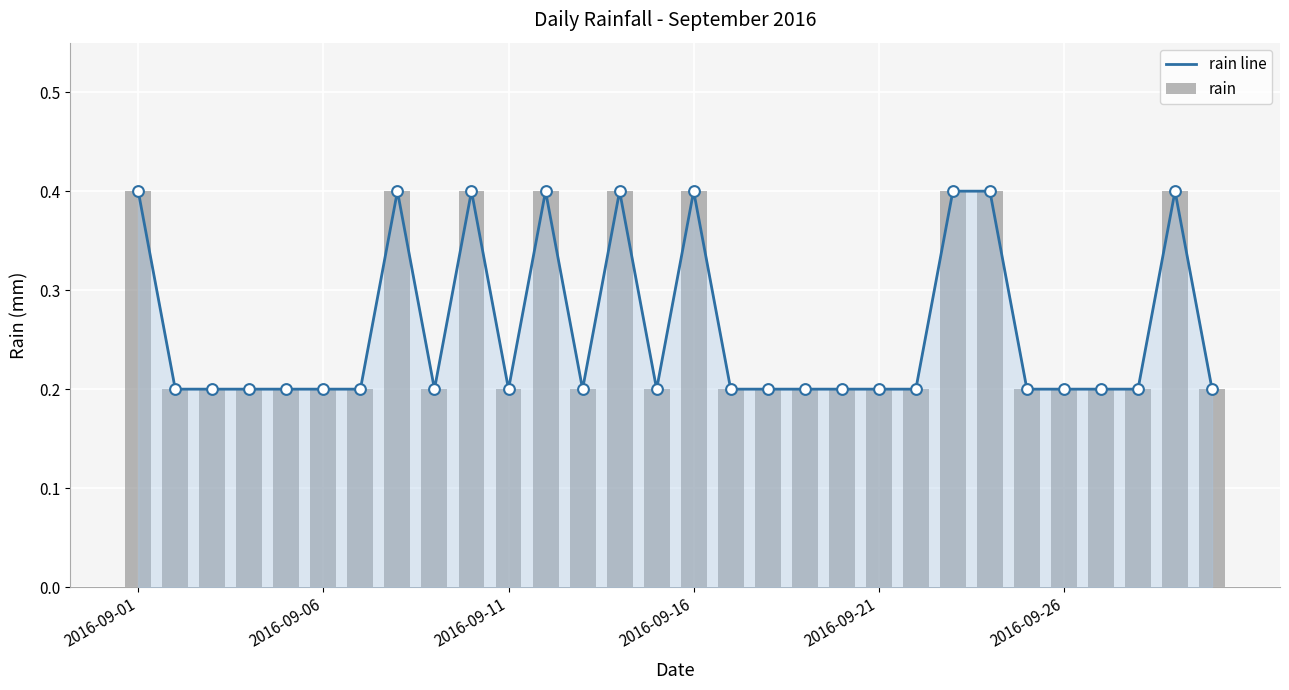

Is the value of rain at 2016-09-11 greater than the value of rain line at 16?

No